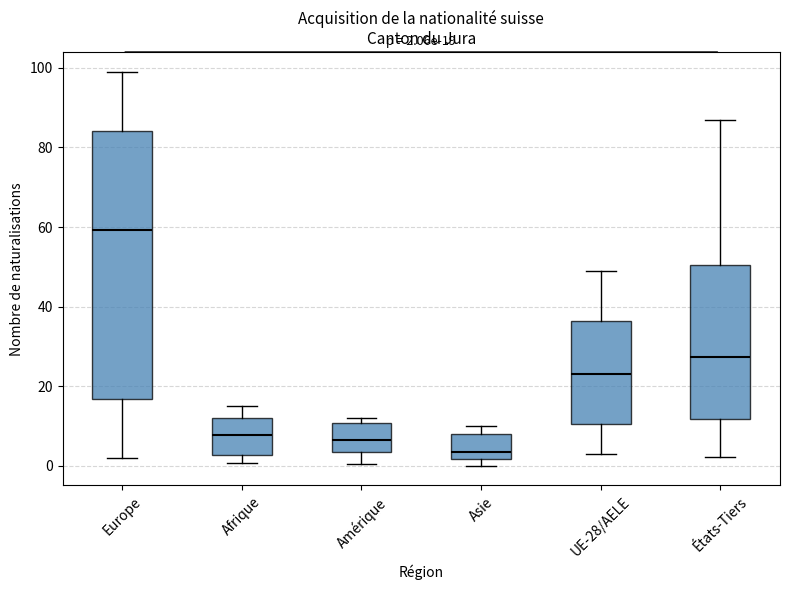

Which box has the lowest median line?

Asie